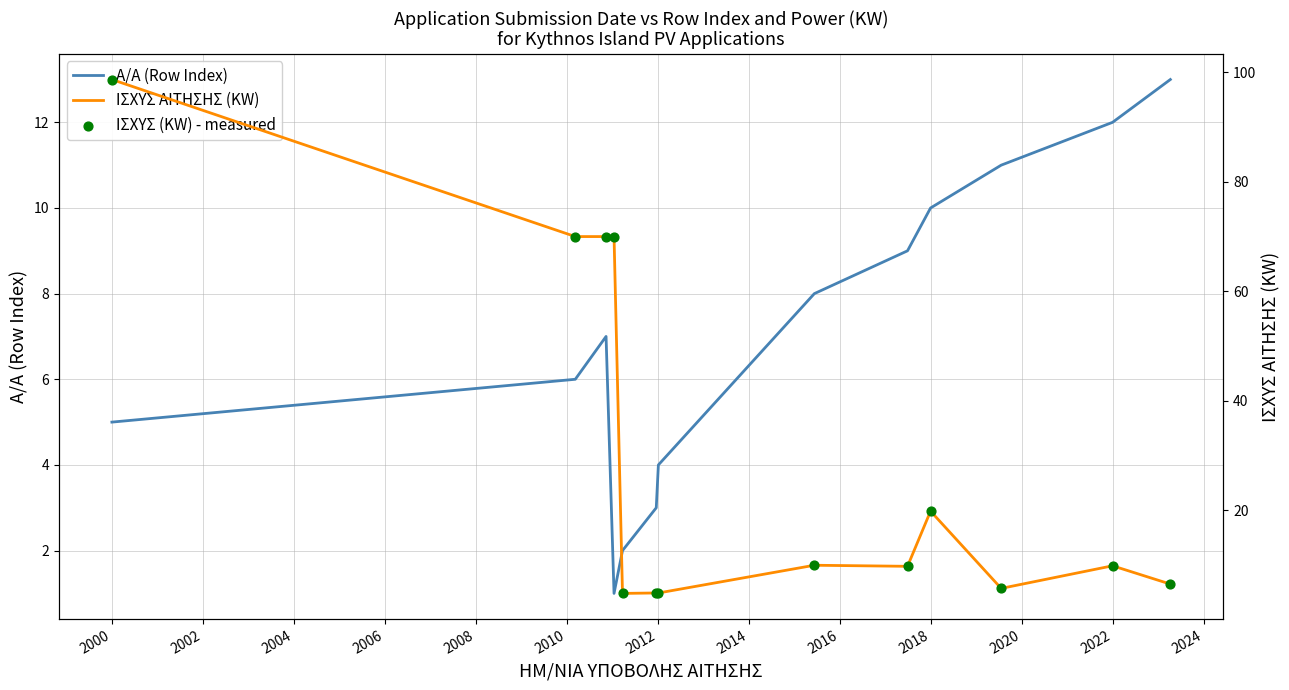

Which series has the largest total across all categories?

ΙΣΧΥΣ ΑΙΤΗΣΗΣ (KW)